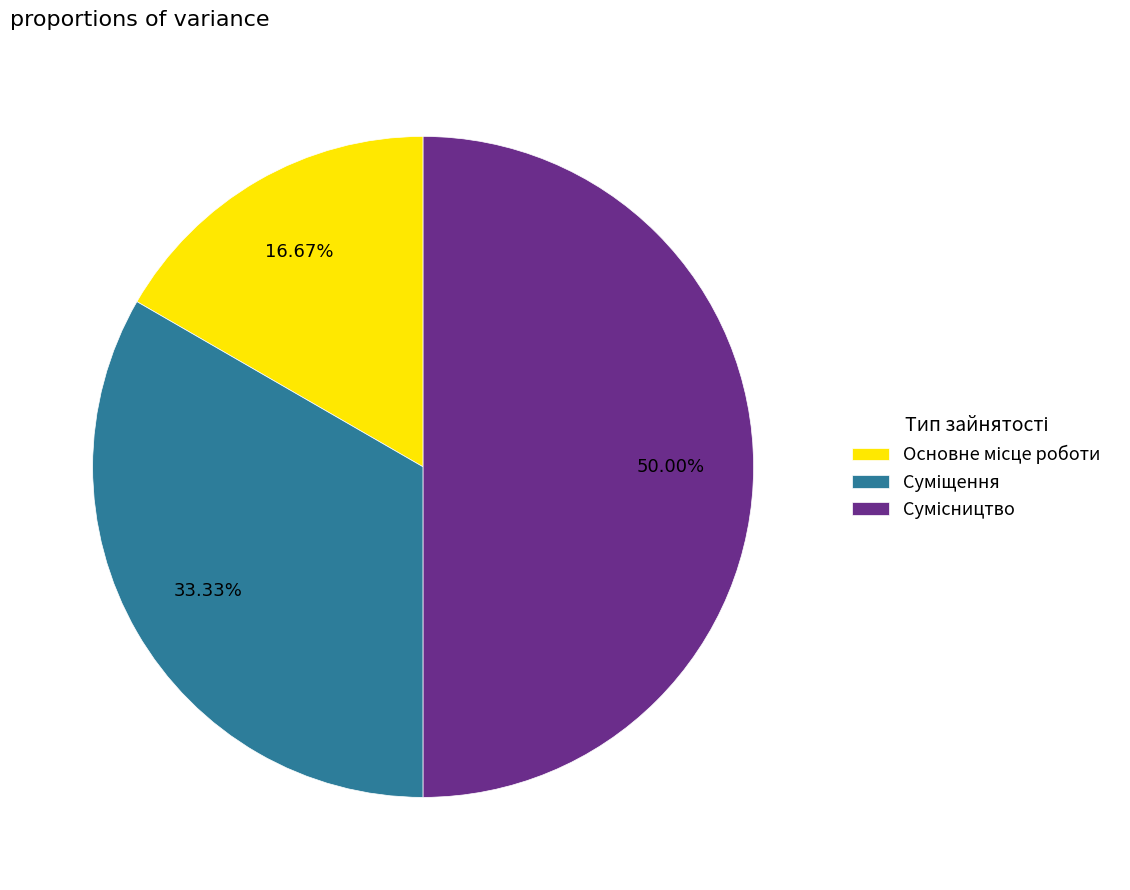

Is it true that Сумісництво is 43% of the pie?

False